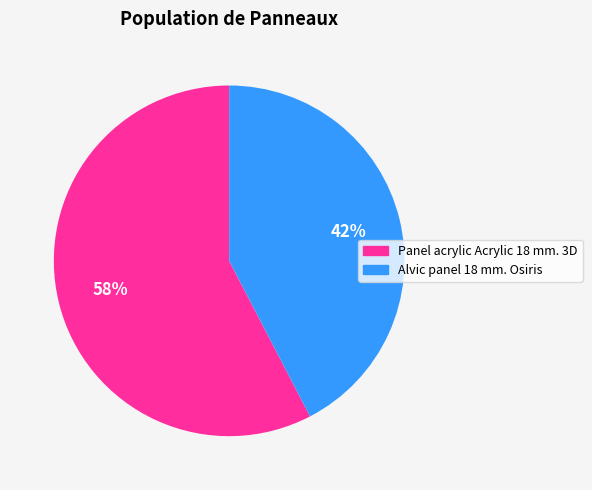

To the nearest percent, what is the average slice percentage?

50%